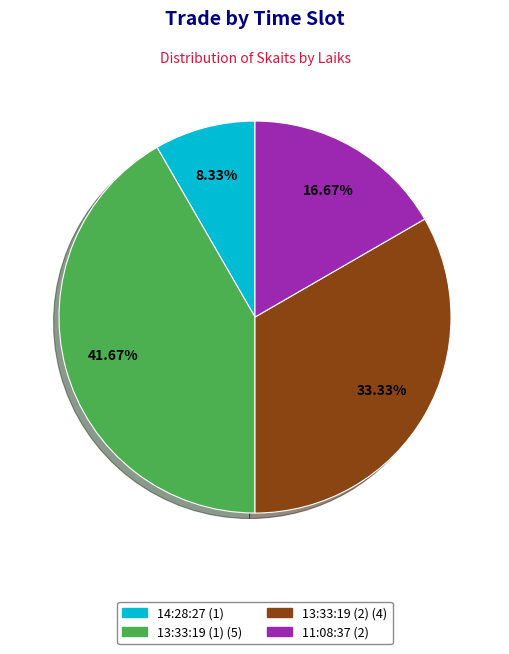

How many slices are in this pie chart?

4